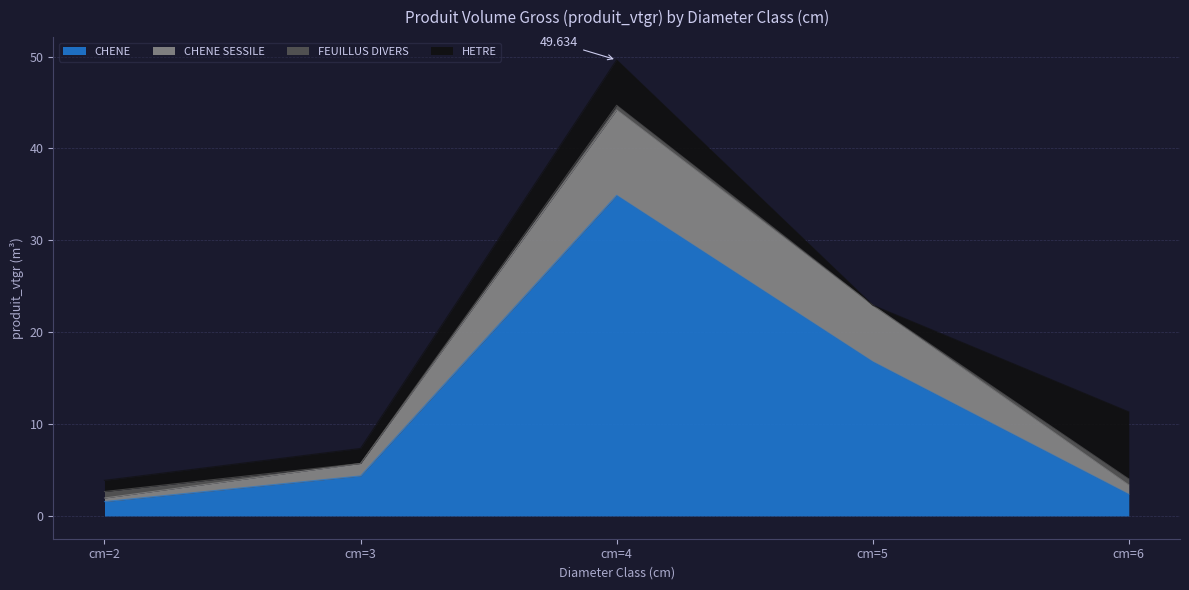

Does the chart display data point markers on the line(s)?

No